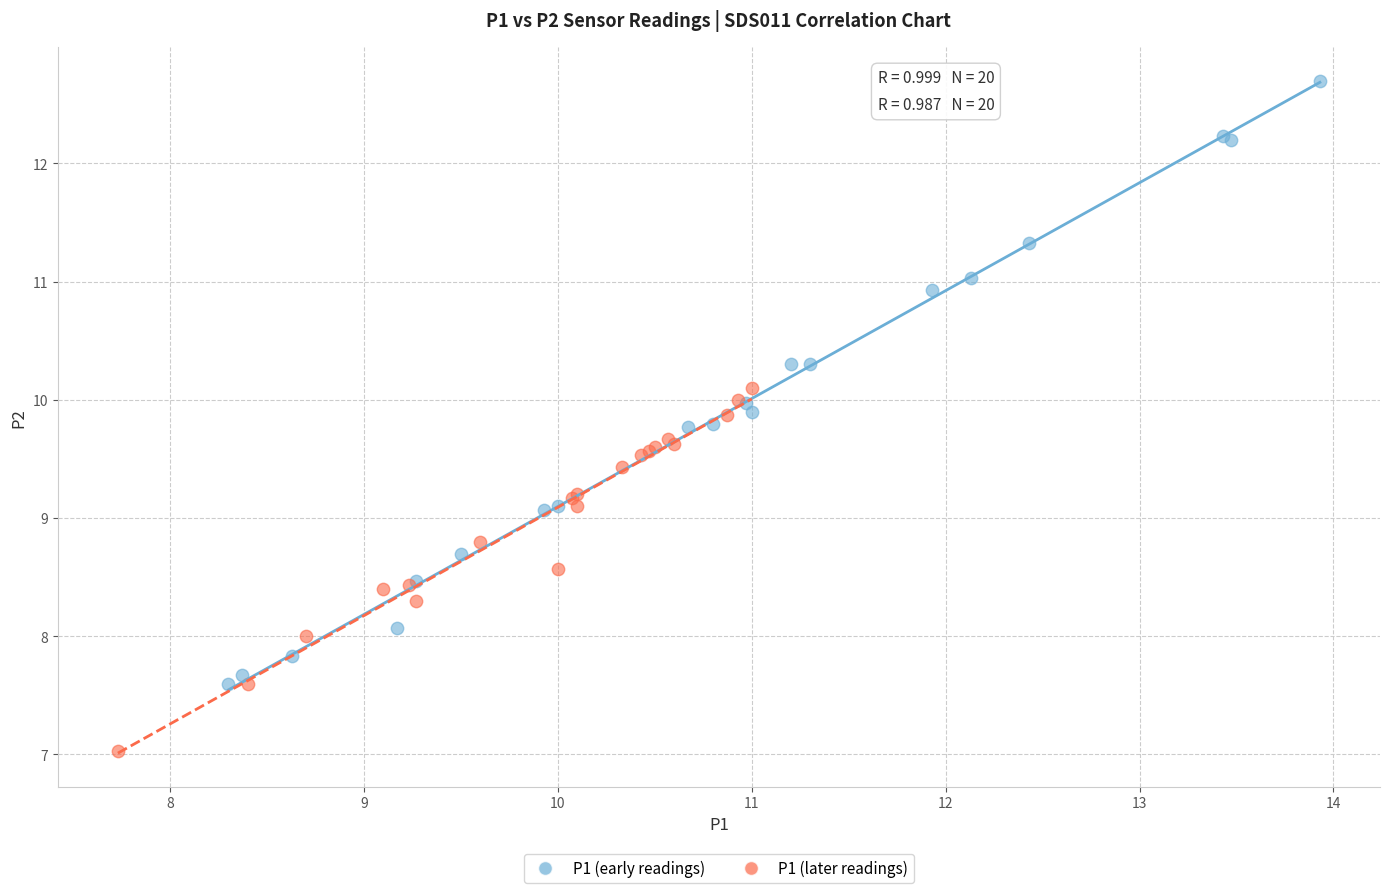

Which series has the widest spread of Y values?

P1 (early readings)